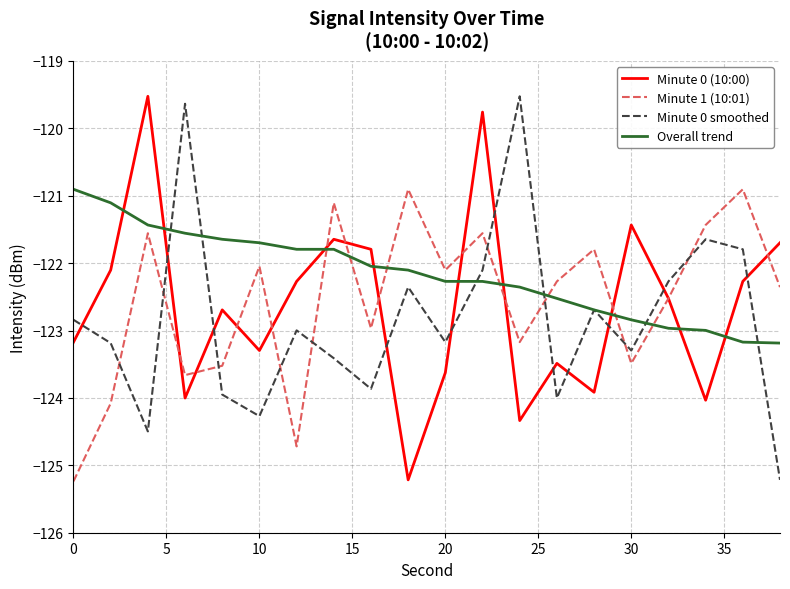

What is the minimum value for Minute 1 (10:01)?

-125.2